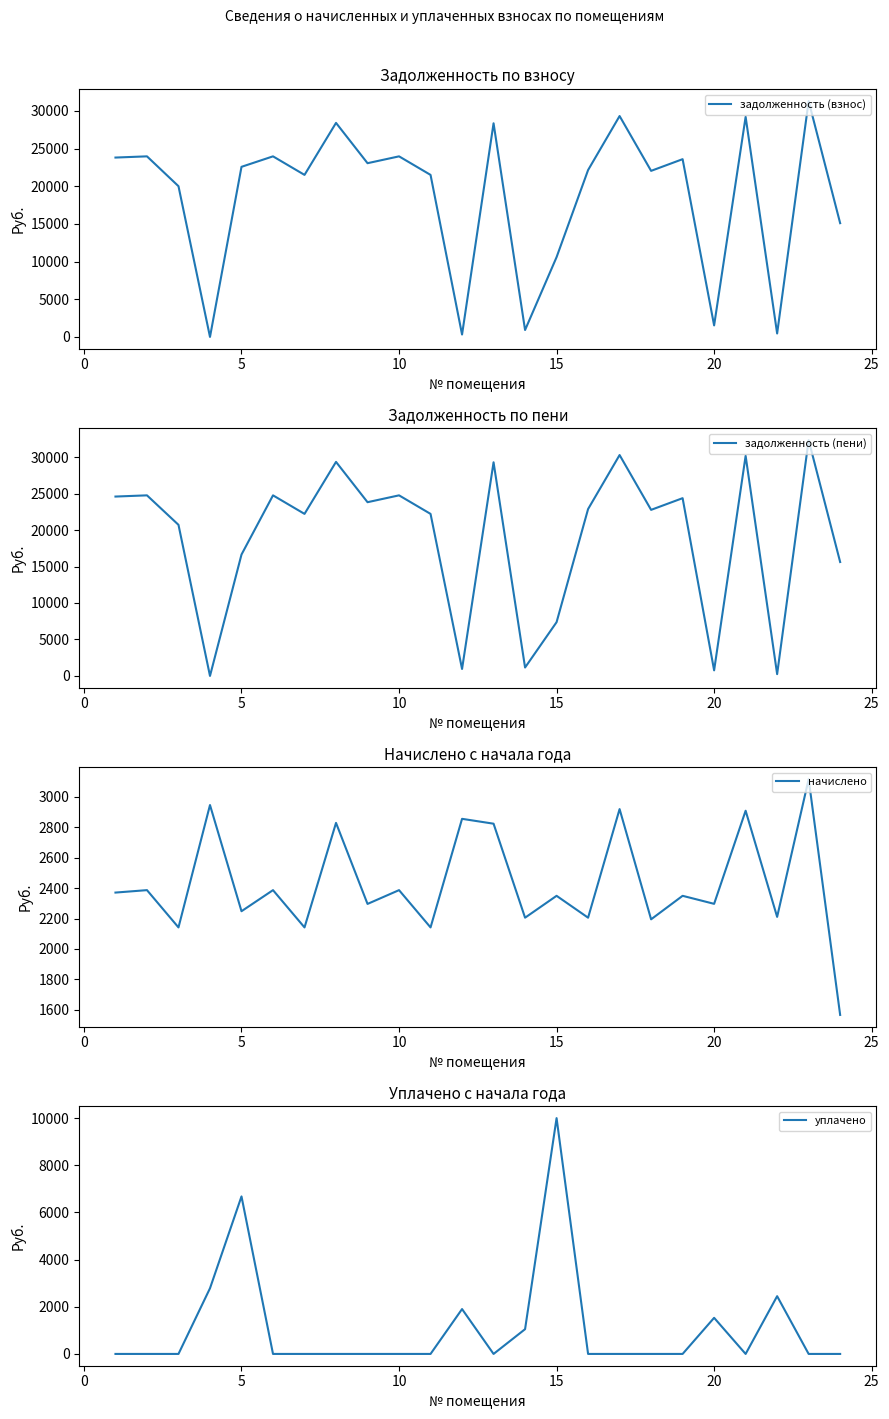

The value of задолженность (взнос) at 5 is 22570.3. True or false?

True